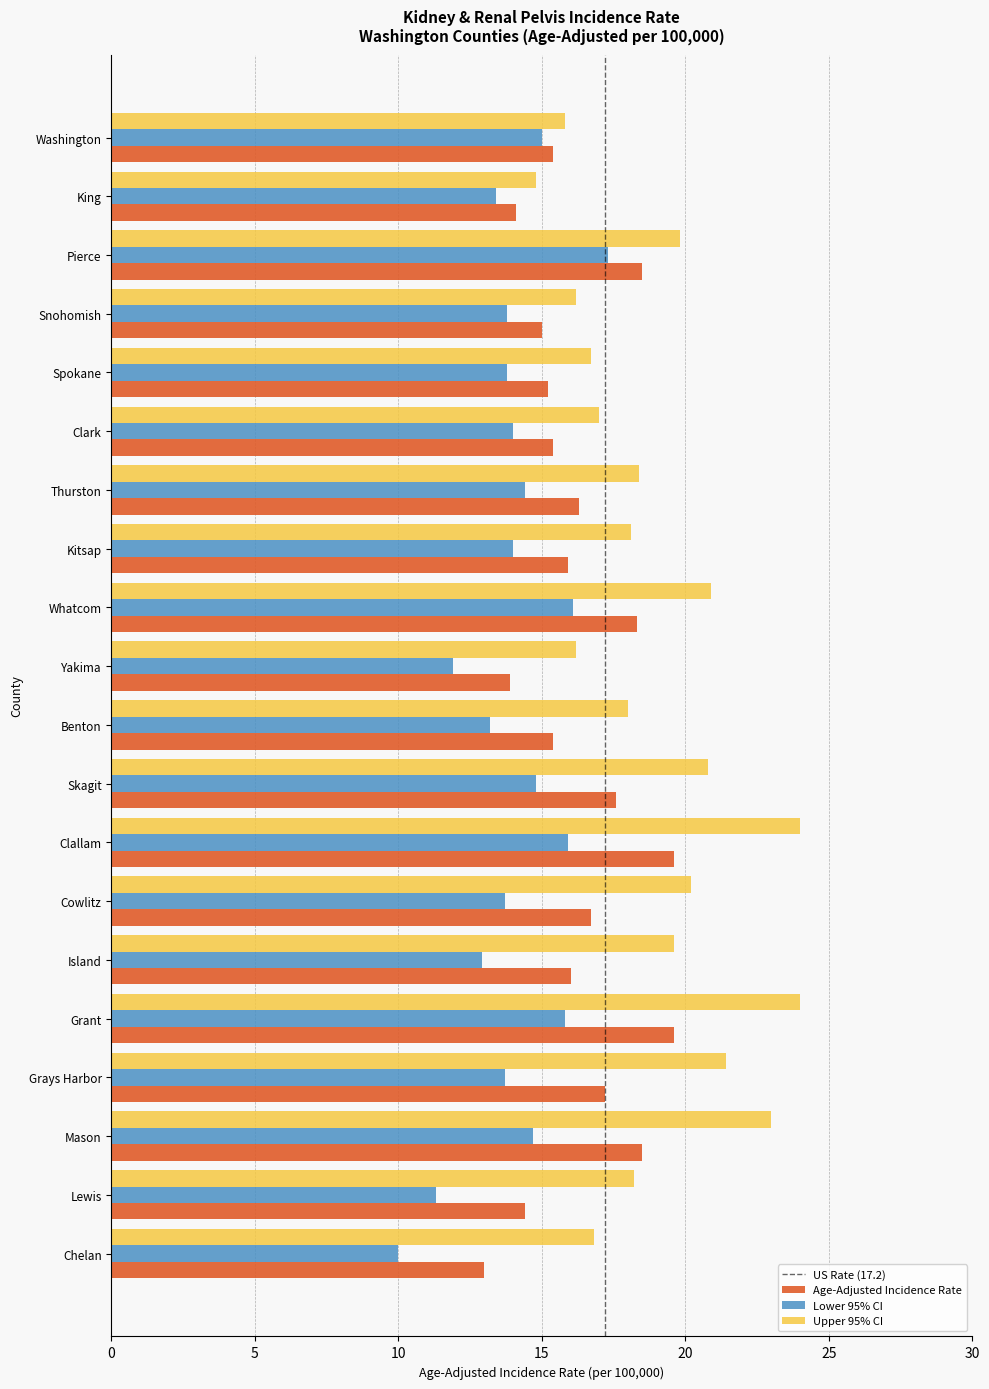

What is the maximum value shown in the chart?

24.0